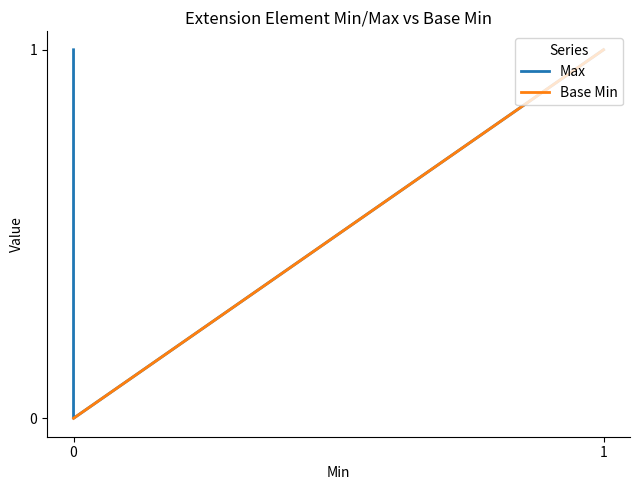

True or false: Max has a value of 1 at 0.

True